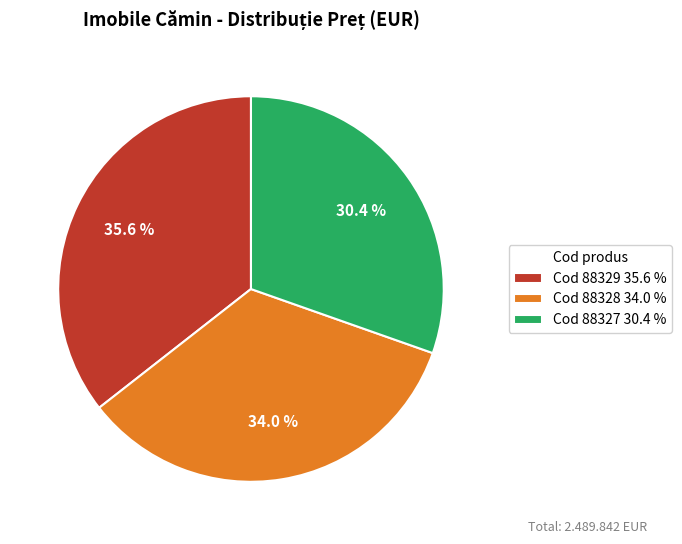

Does Cod 88327 30.4 % account for over 50% of the chart?

No